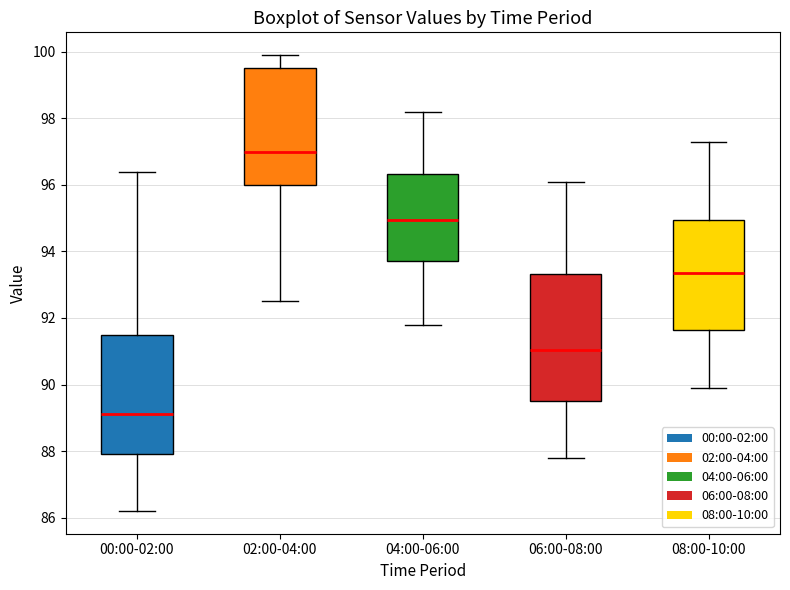

Which box has the highest median line?

02:00-04:00